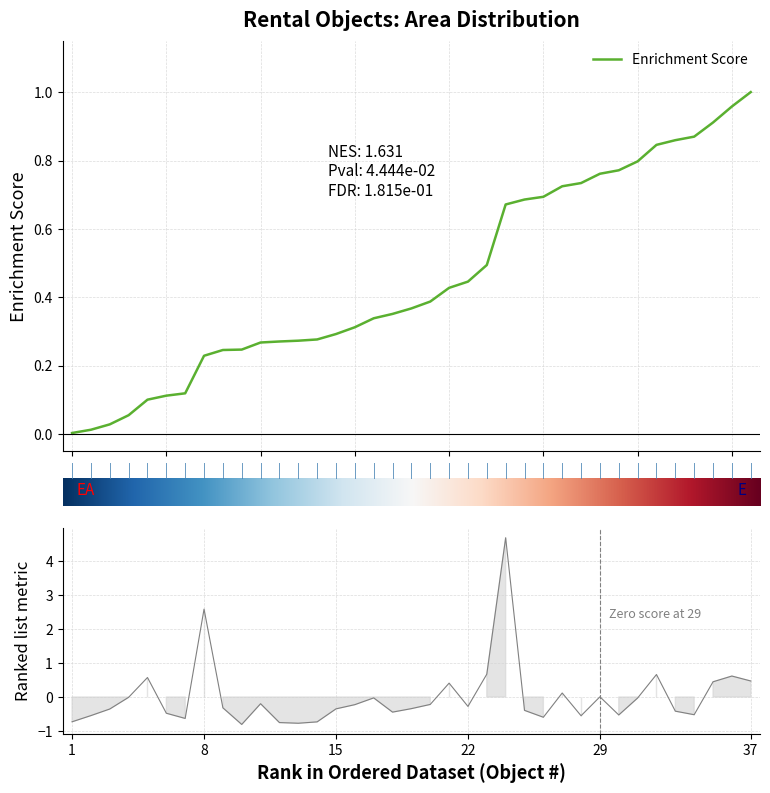

True or false: the data has more than 2 interior local peaks.

True